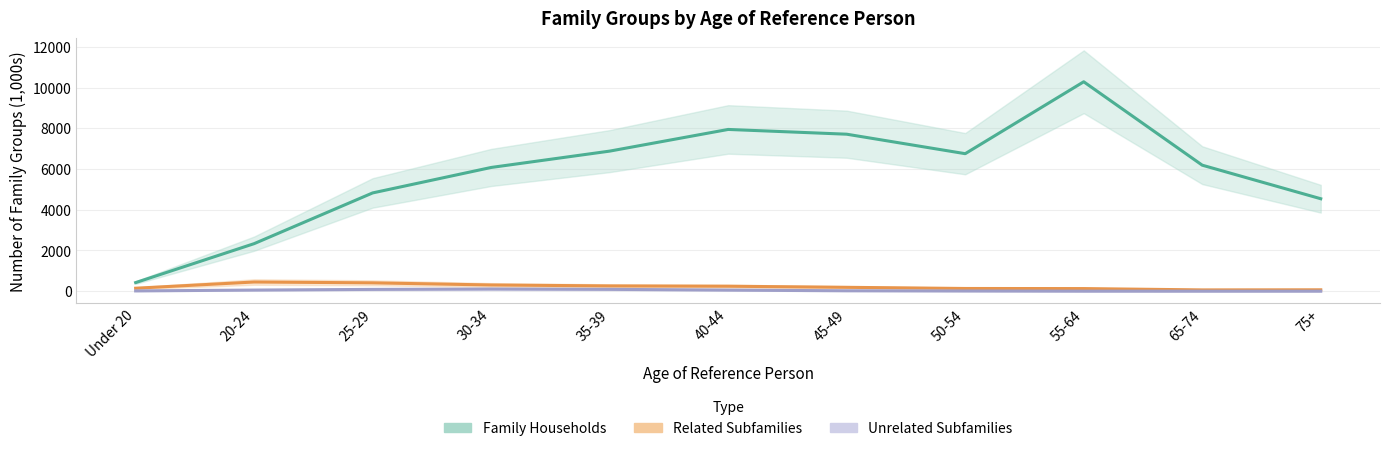

What is the spread (max minus min) of values at 65-74?

6191